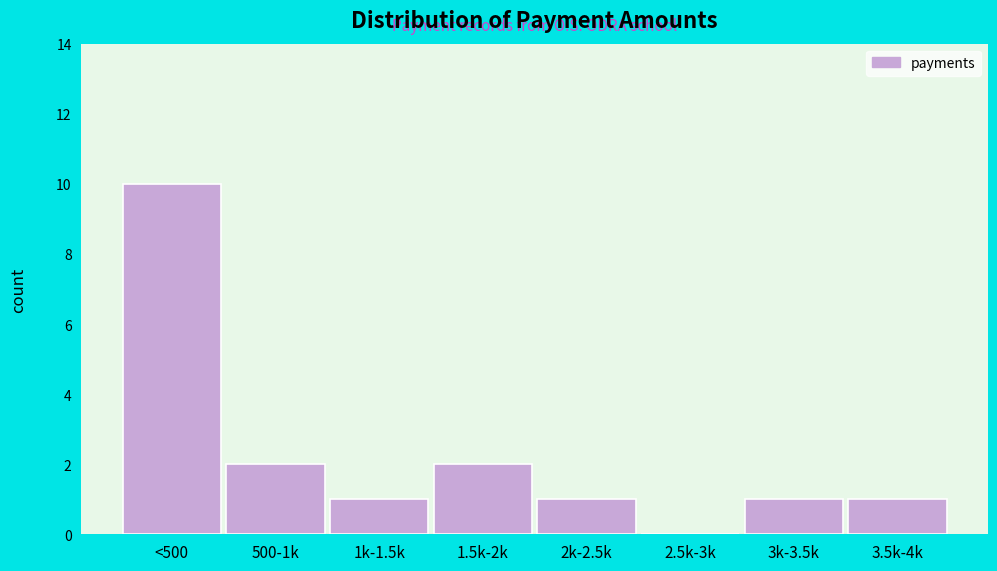

Reading right to left, what are all the values shown in this chart?

3.5k-4k=1	3k-3.5k=1	2.5k-3k=0	2k-2.5k=1	1.5k-2k=2	1k-1.5k=1	500-1k=2	<500=10